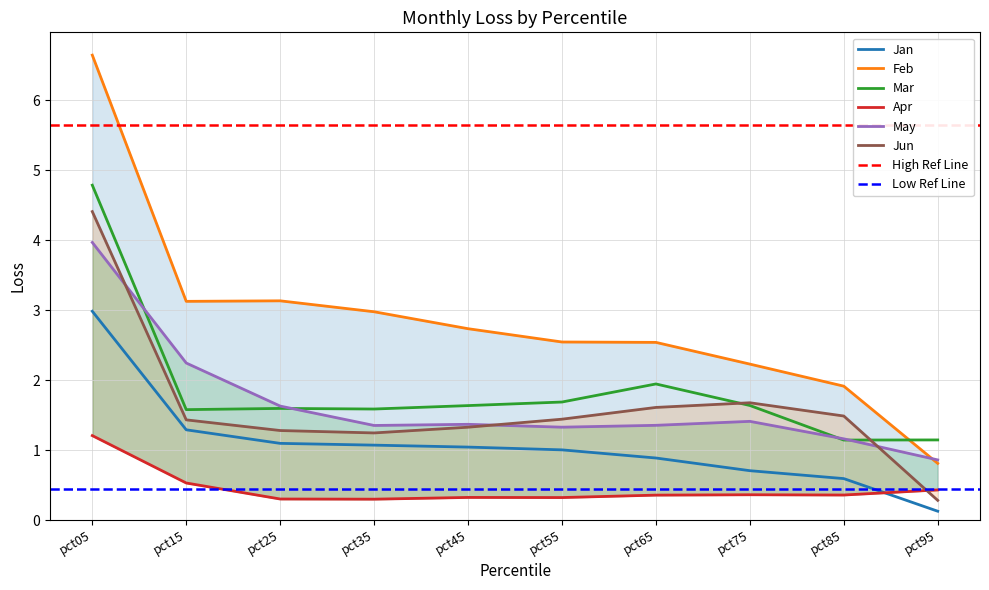

Does the chart have visible grid lines?

Yes